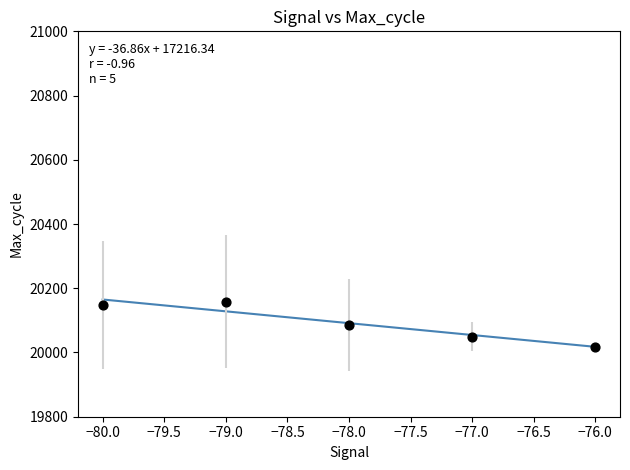

What is the range of X values (max minus min)?

4.0